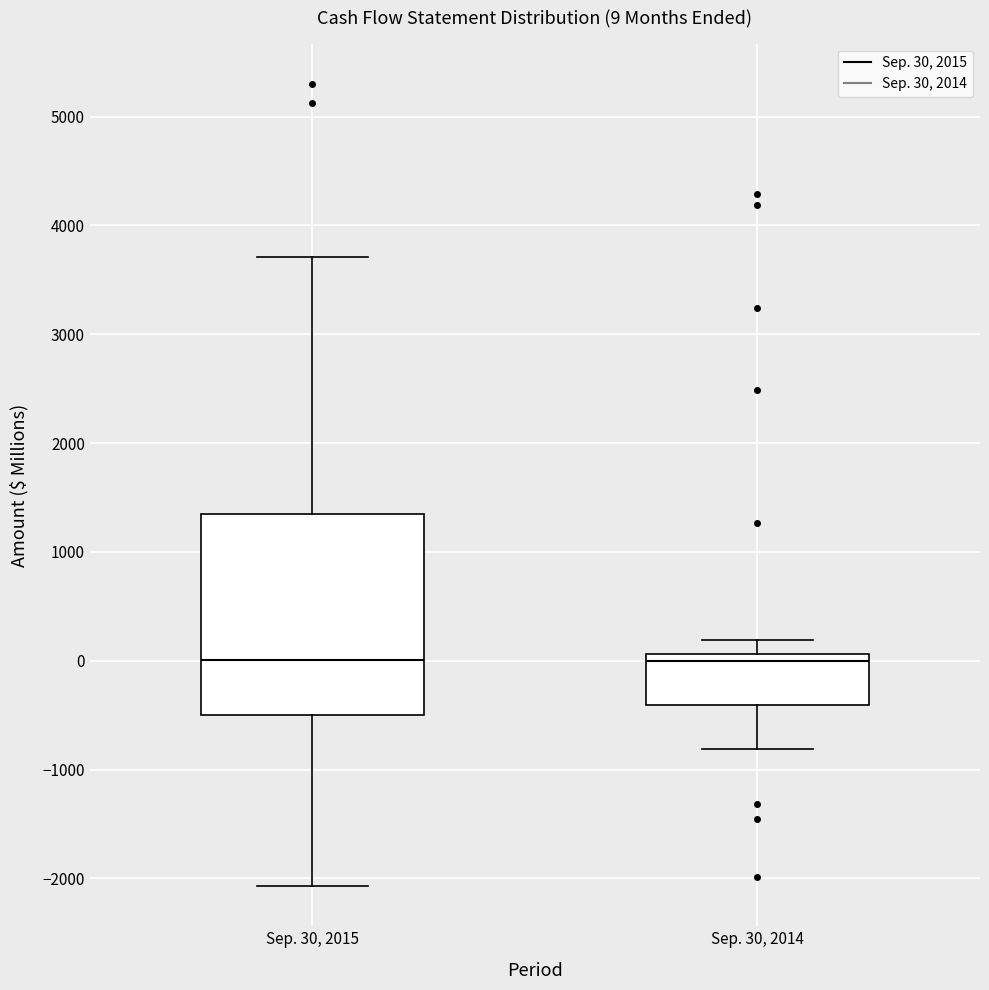

Which box is the tallest, from its lower edge to its upper edge?

Sep. 30, 2015